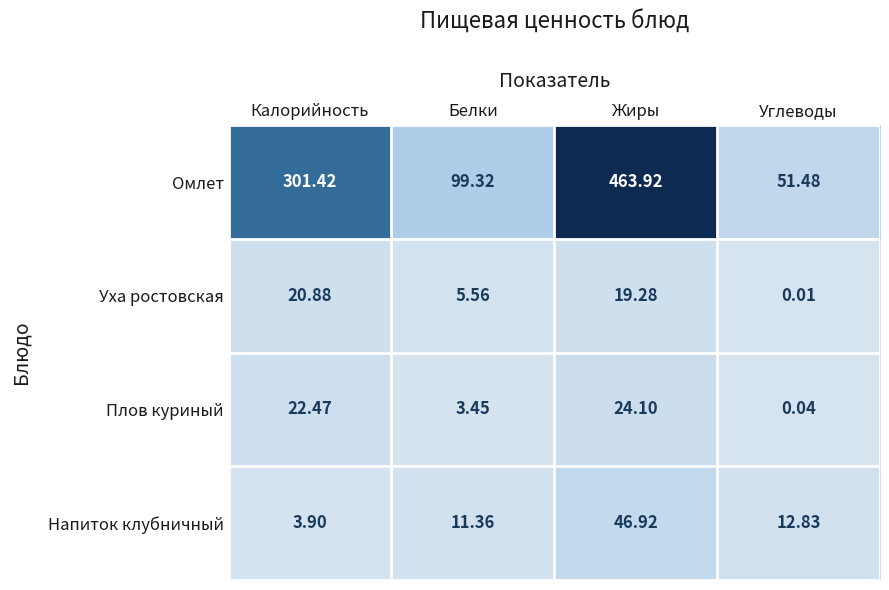

List the labels in order of Напиток клубничный value, smallest first.

Калорийность, Белки, Углеводы, Жиры